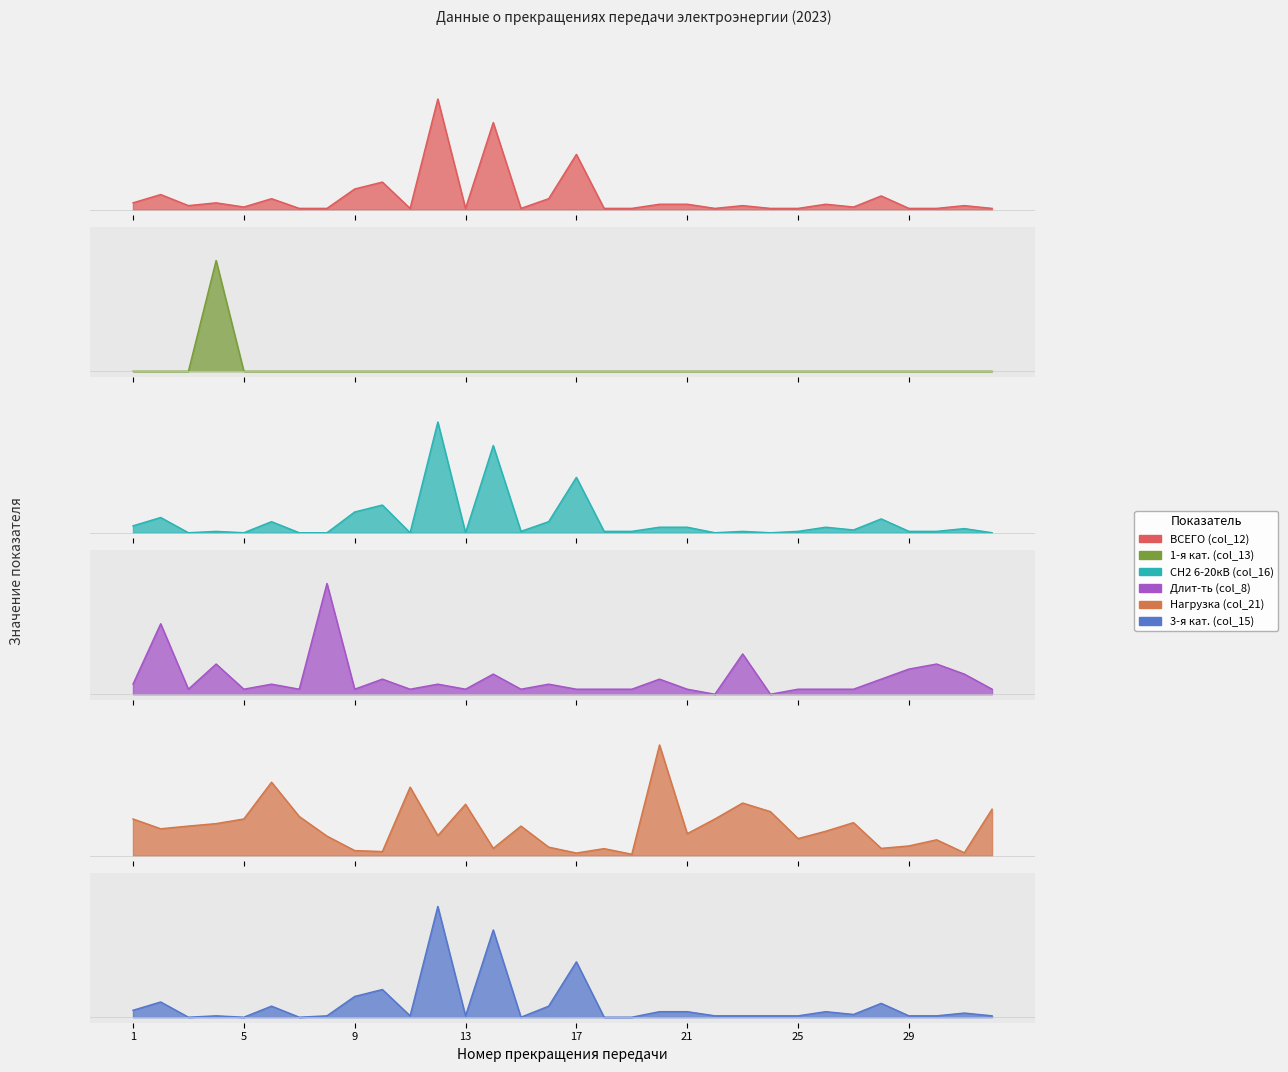

Which category has the lowest value across all series?

1